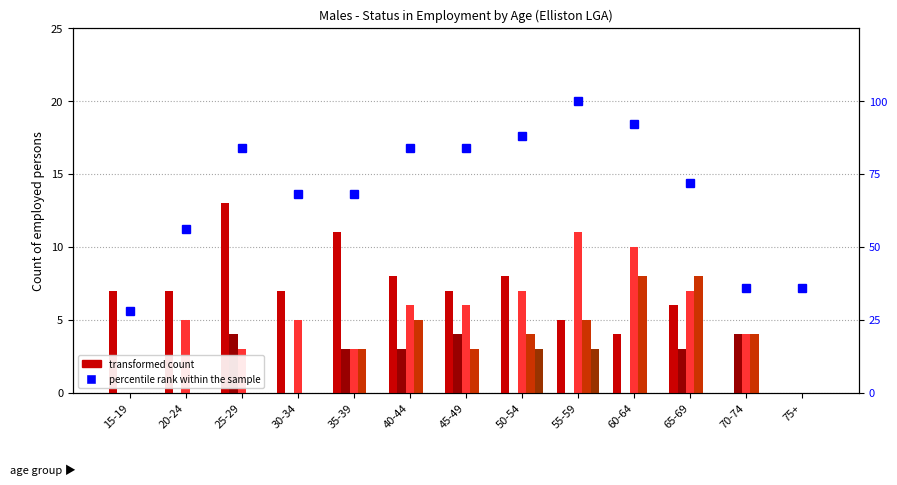

Is it true that Owner managers unincorporated equals 6.0 at 45-49?

True